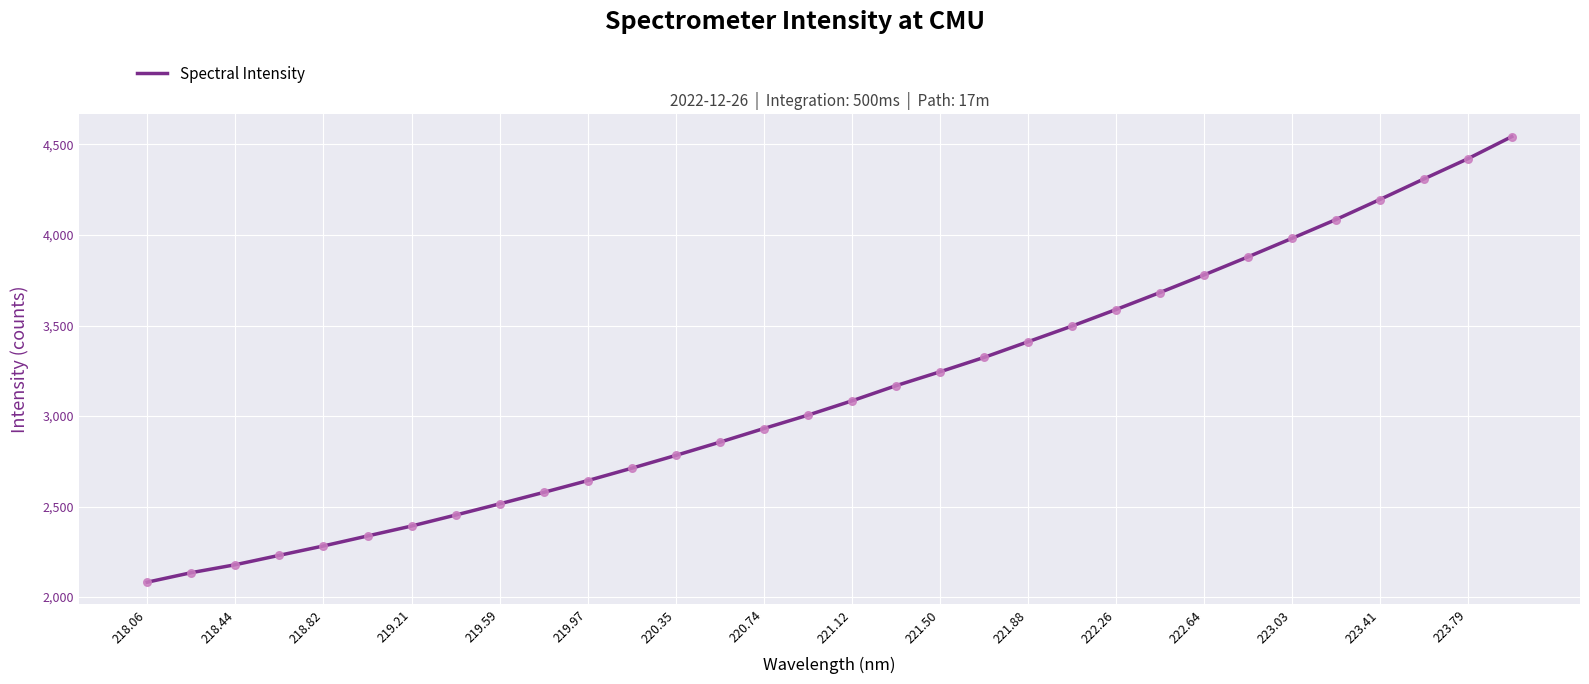

What is the minimum value shown in the chart?

2082.5